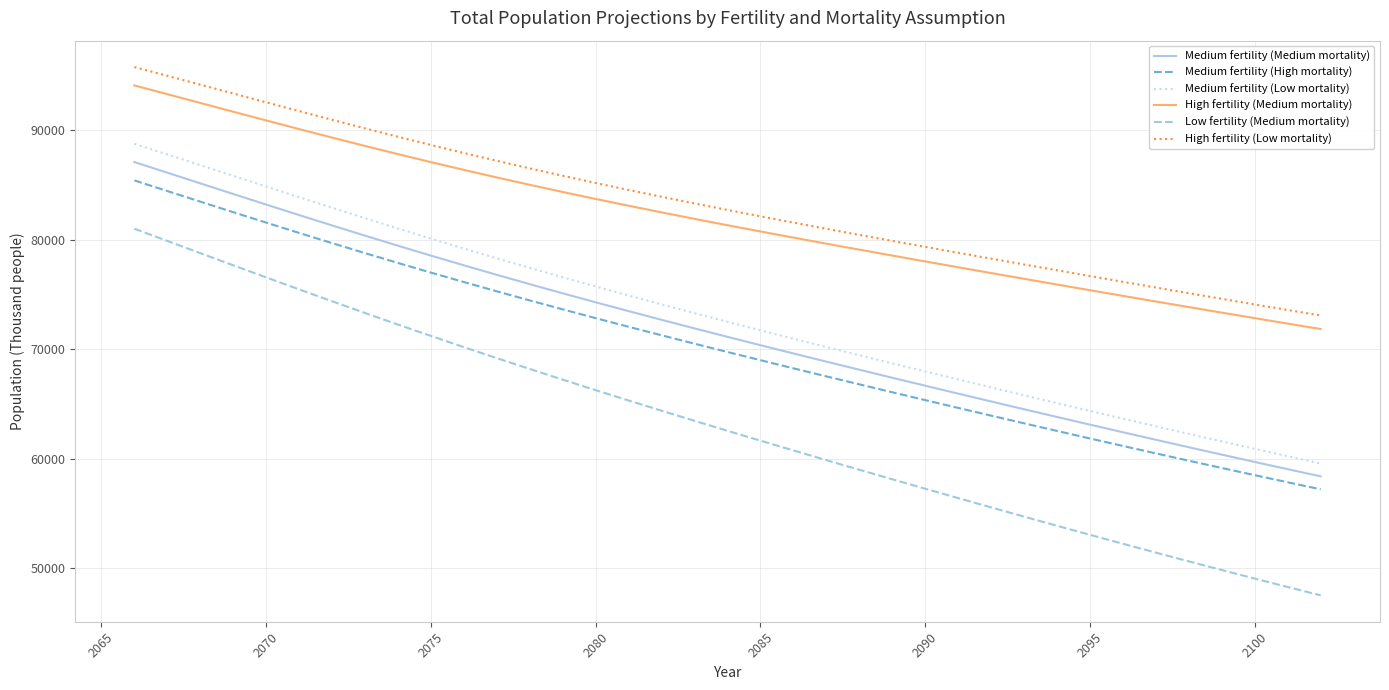

What is the difference between the maximum and minimum values in the Low fertility (Medium mortality) series?

33481.9